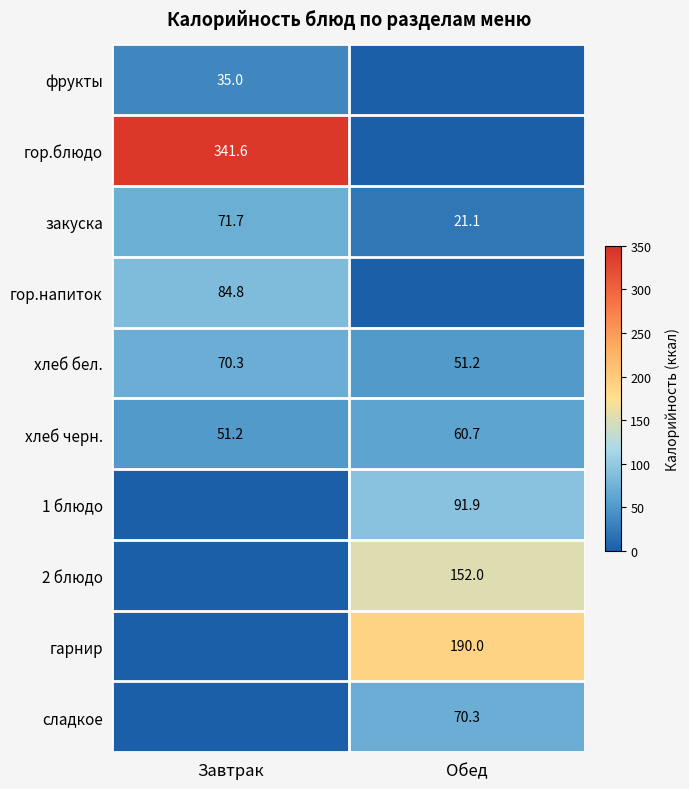

What is the average value of the хлеб бел. series?

60.8